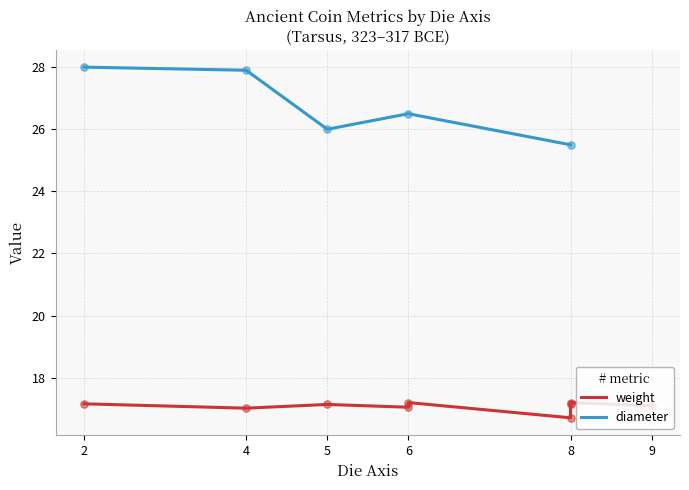

The value of diameter at 8 is 25.5. True or false?

True